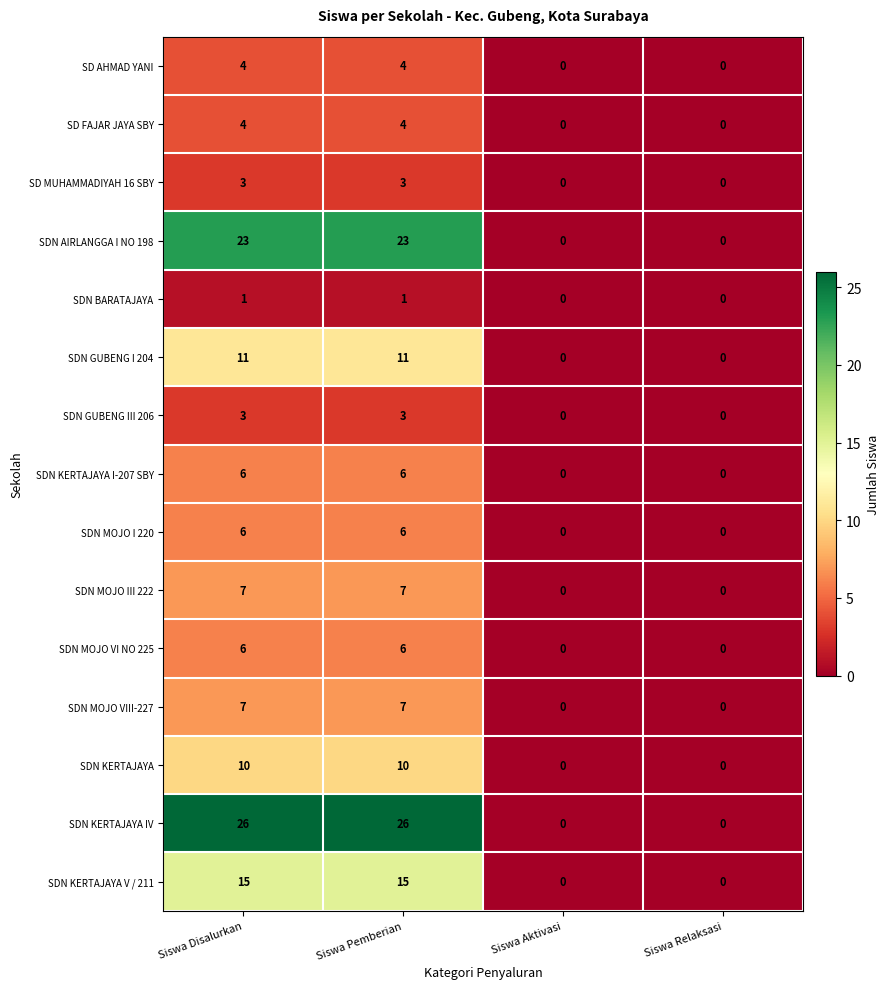

What is the sum of all SDN KERTAJAYA values?

20